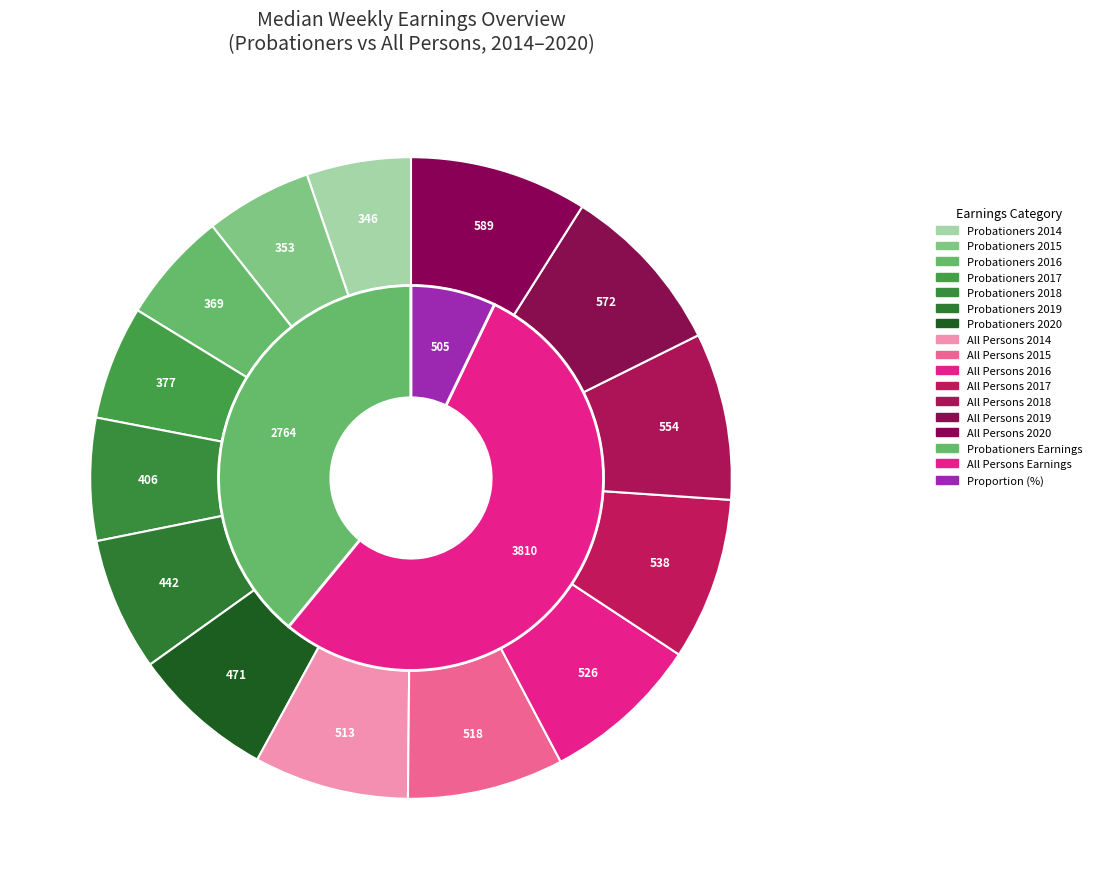

Is 2014 the majority of the pie?

No